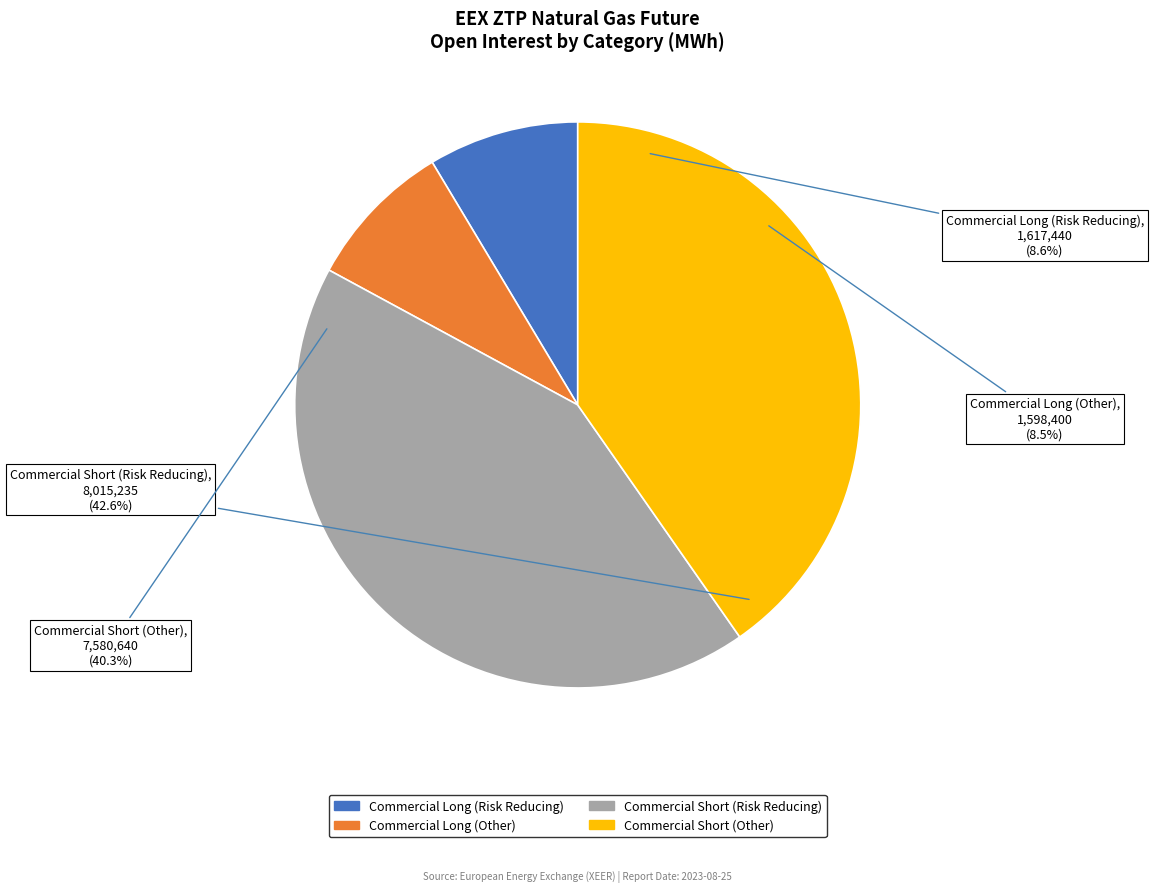

Is it true that Commercial Short
(Other) is 40% of the pie?

True